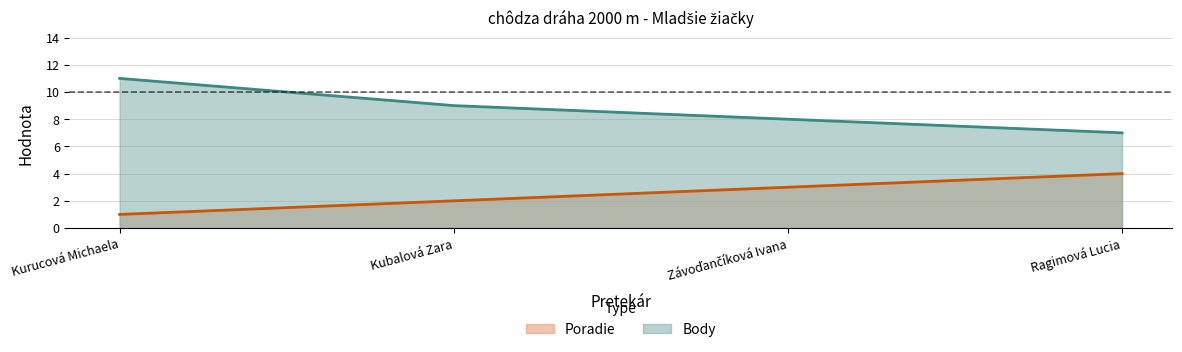

What is the greatest value displayed?

11